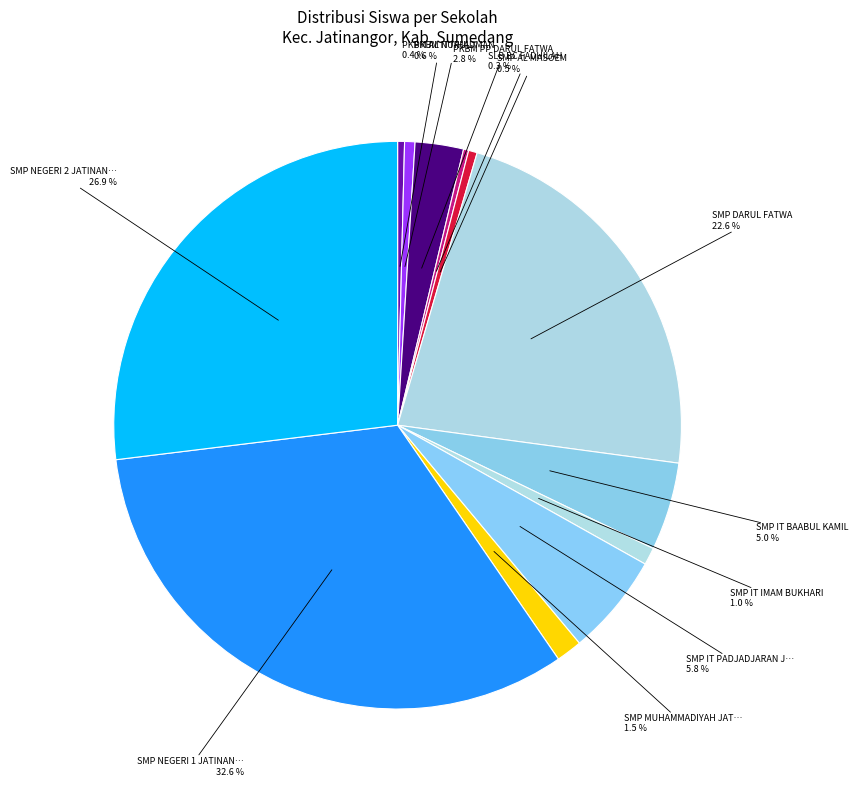

Does any single category account for the majority?

No